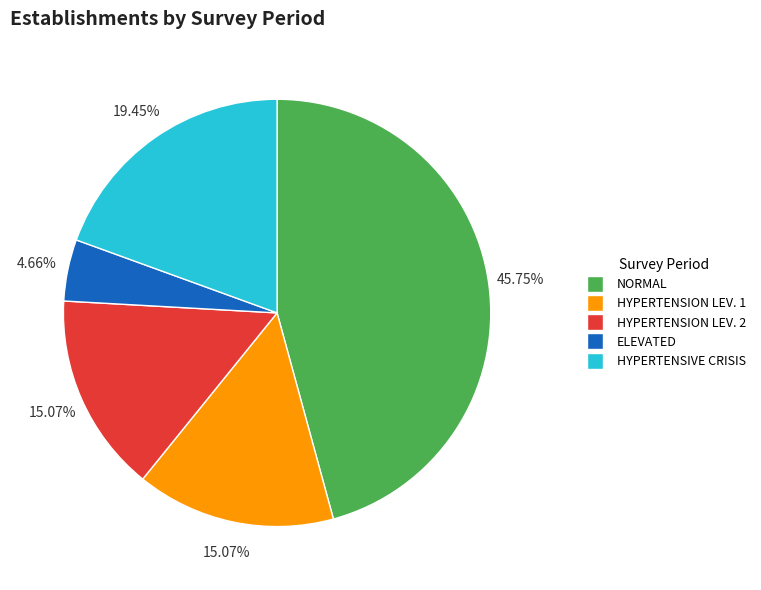

Is there any slice that represents more than half of the pie?

No